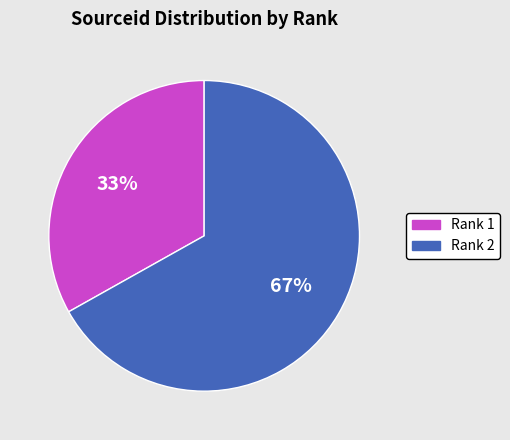

Count the number of slices in the pie.

2